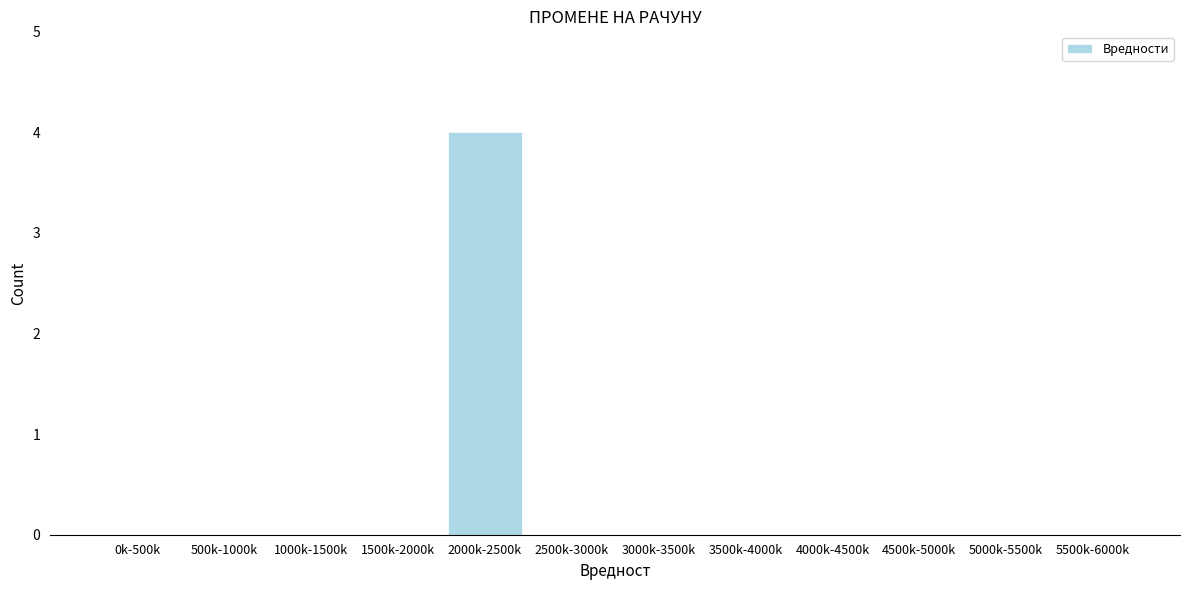

Reading right to left, extract all data points from this chart.

5500k-6000k=0	5000k-5500k=0	4500k-5000k=0	4000k-4500k=0	3500k-4000k=0	3000k-3500k=0	2500k-3000k=0	2000k-2500k=4	1500k-2000k=0	1000k-1500k=0	500k-1000k=0	0k-500k=0